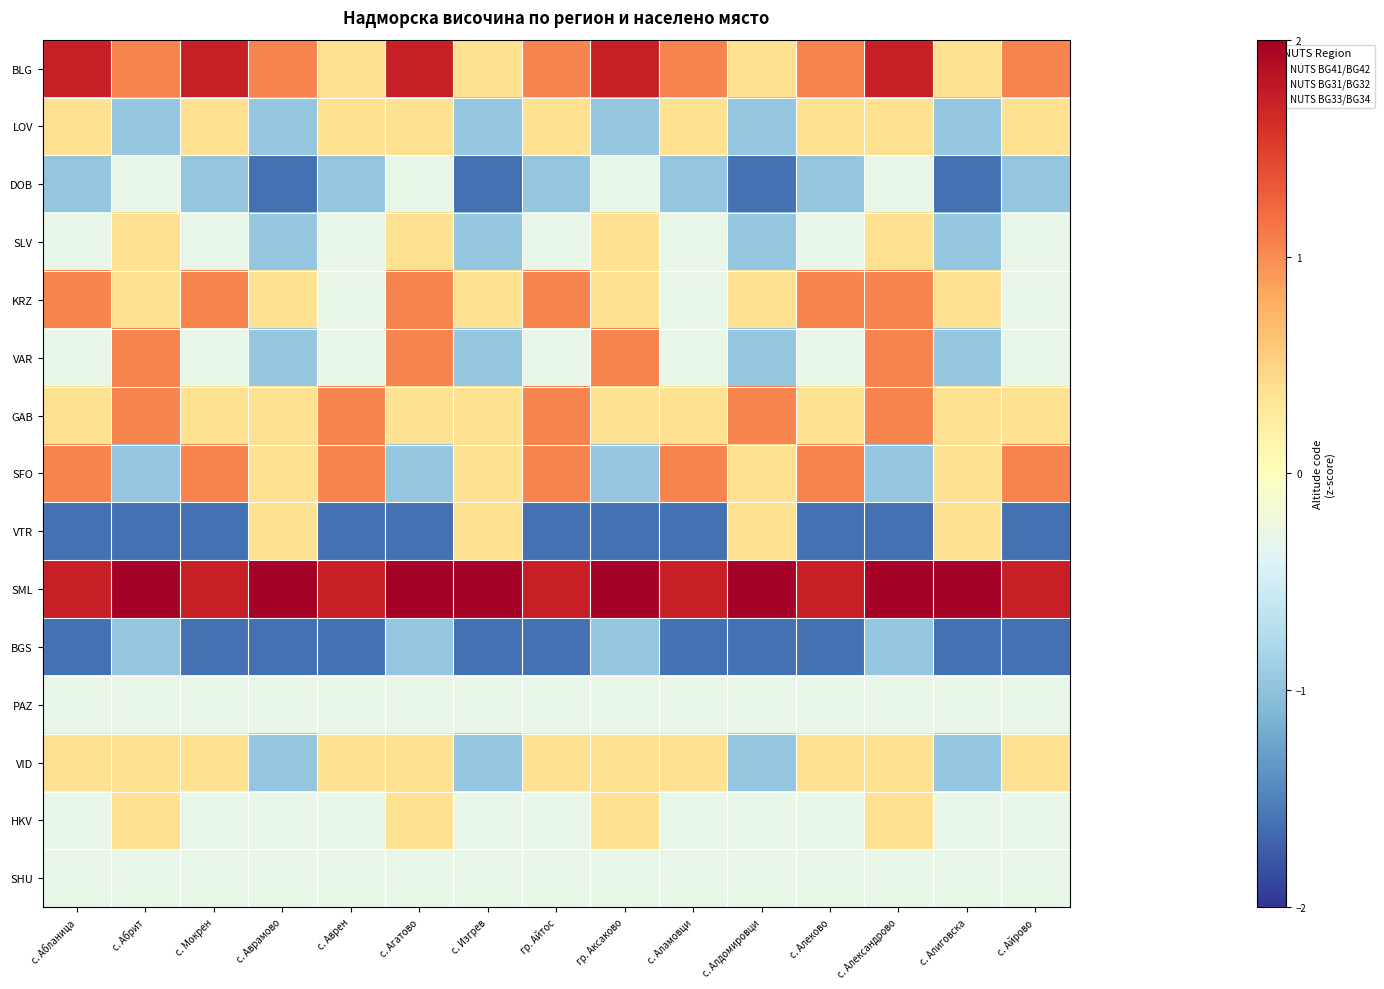

At which category is the sum across all series the highest?

с. Александрово